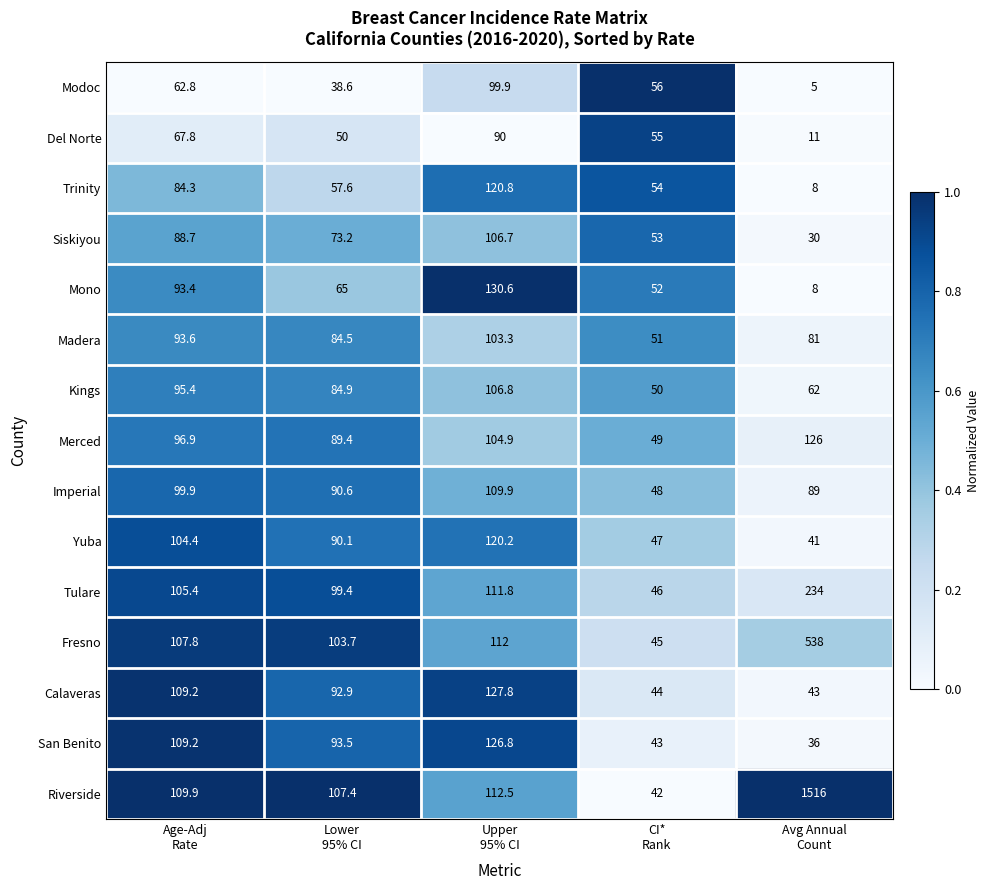

Which series has the largest range (max minus min)?

Riverside